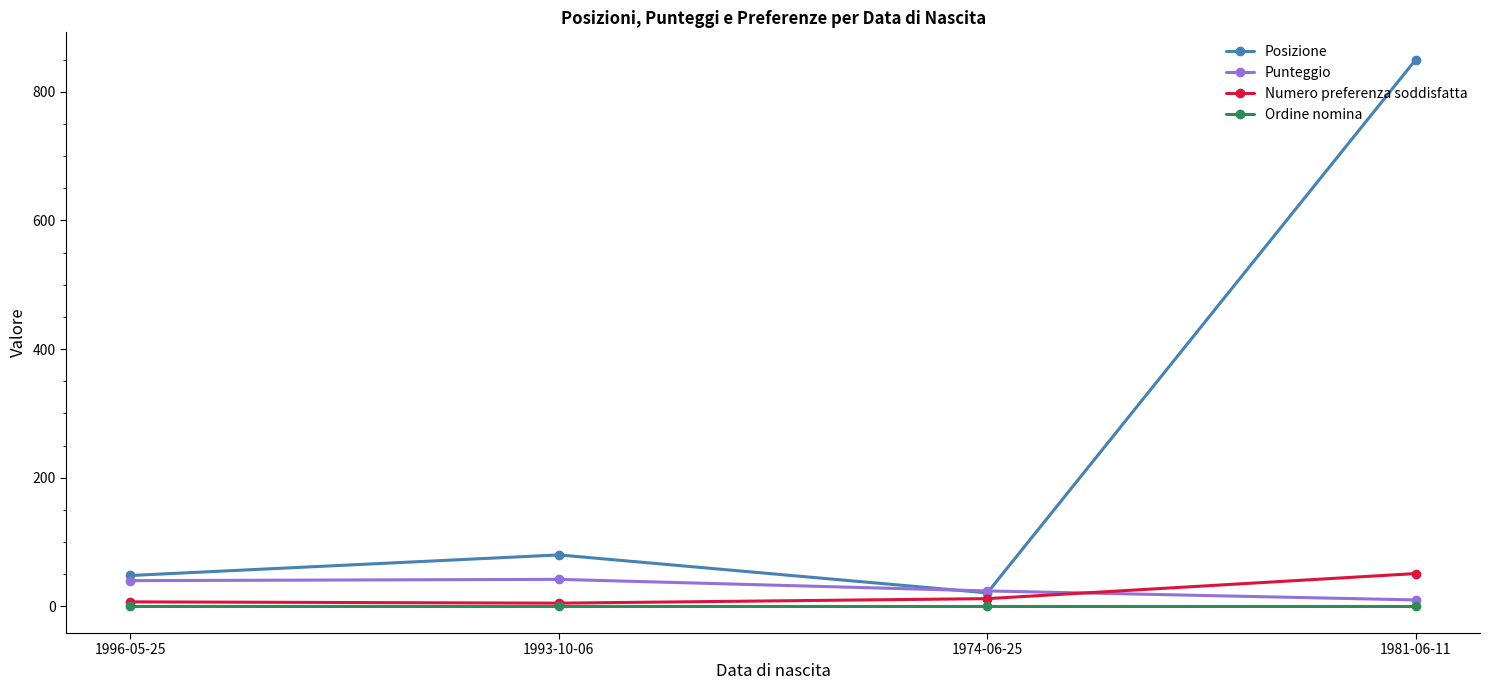

Is this an area chart (filled region under the line)?

No